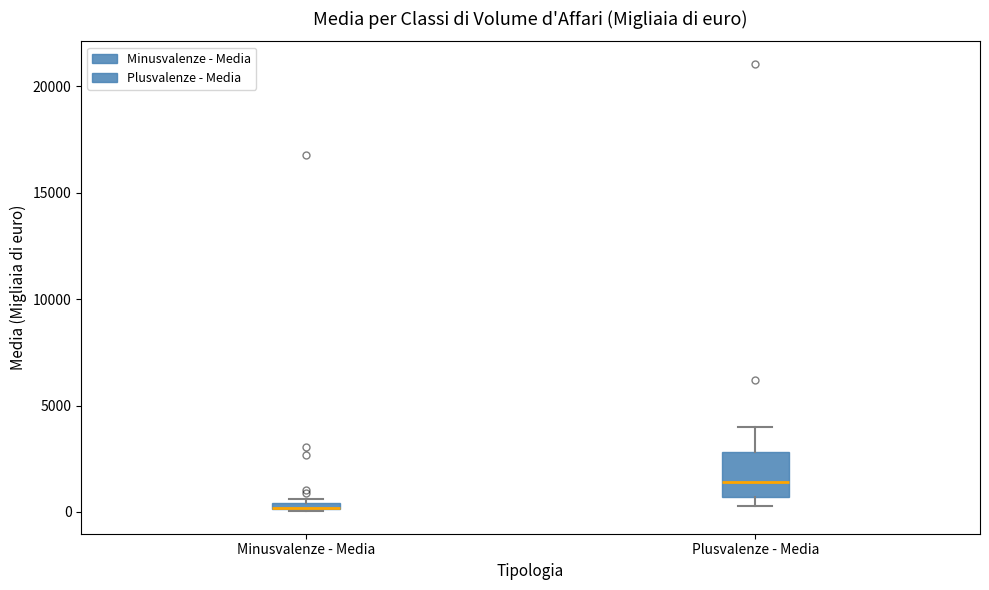

Which box is the tallest, from its lower edge to its upper edge?

Plusvalenze - Media